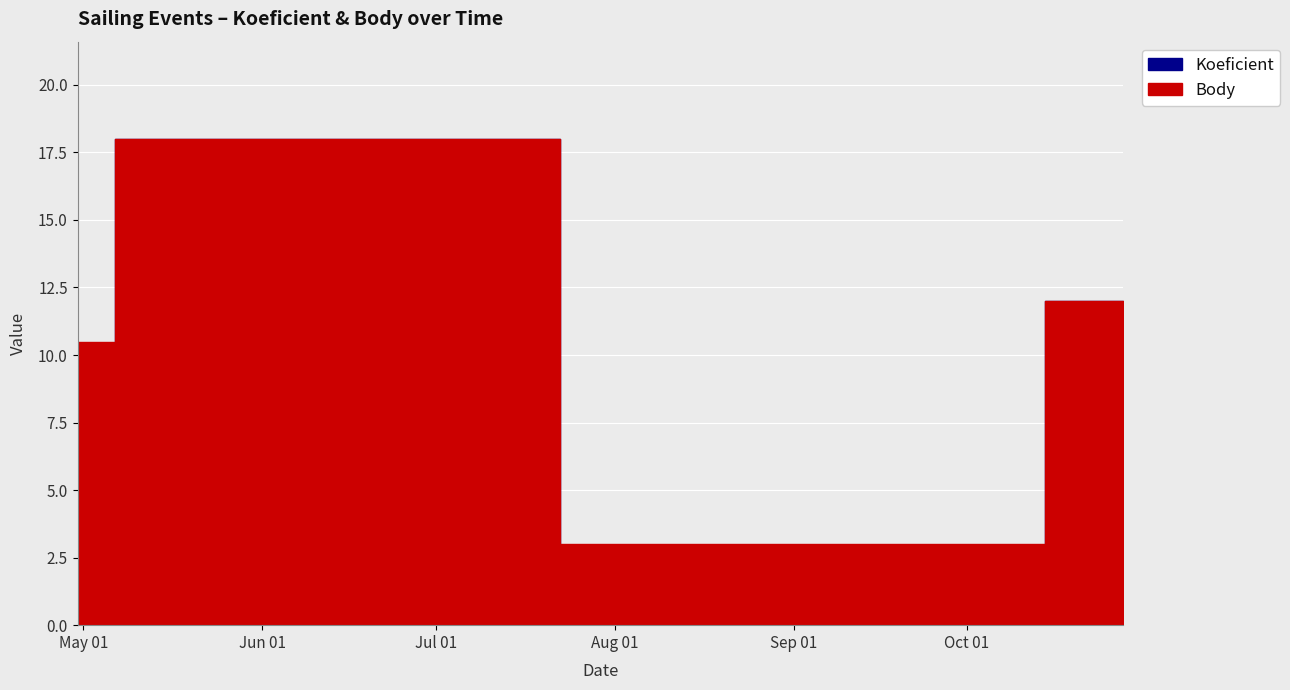

Rank the series at 2016-10-01 from highest to lowest value.

Body, Koeficient